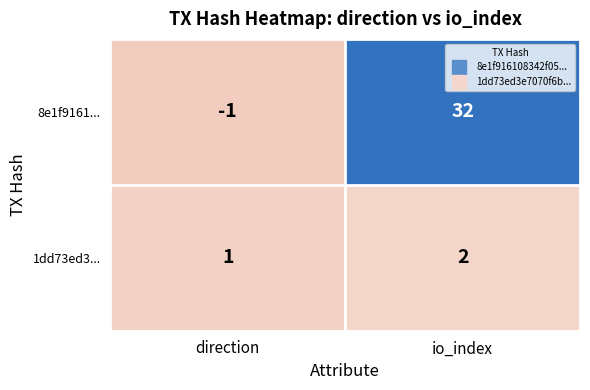

How many values in the 8e1f9161... series are below 32?

1